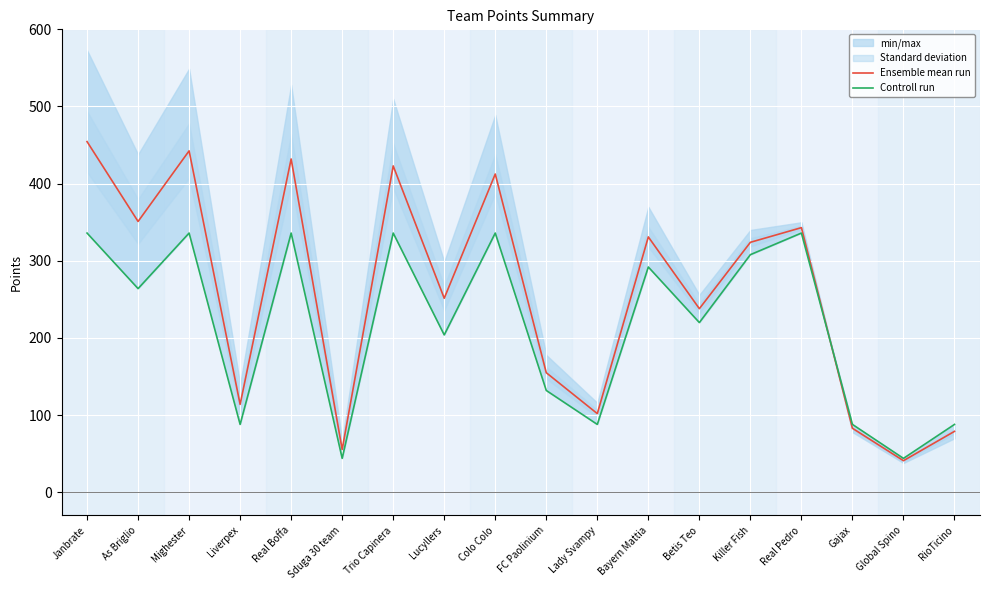

What is the average value of the Ensemble mean run series?

257.4